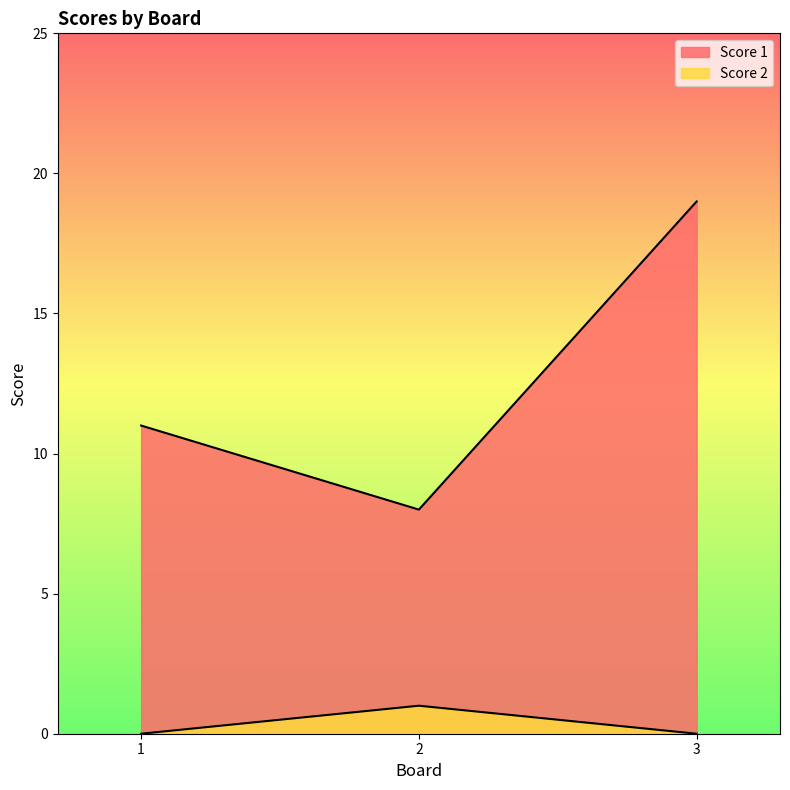

Rank the series by their average value, from lowest to highest.

Score 2, Score 1